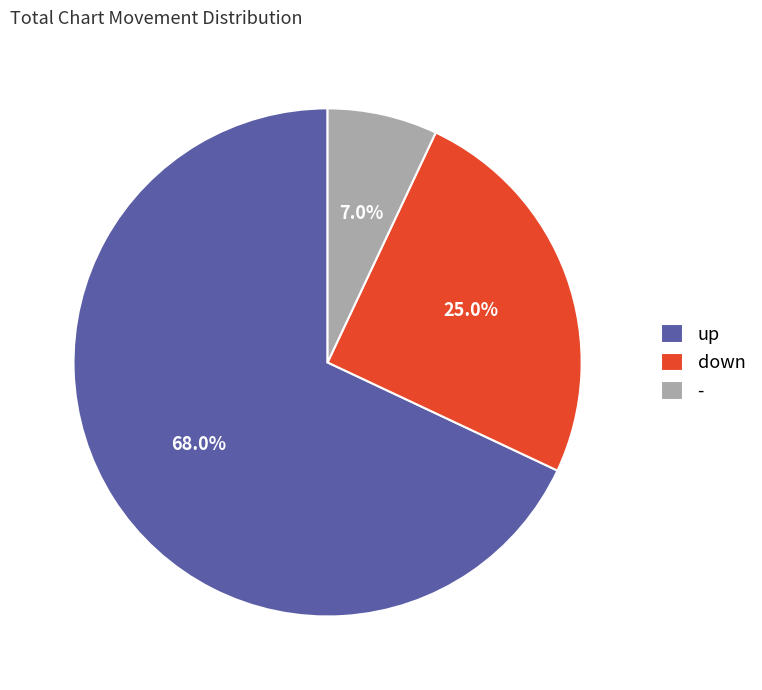

What is the ratio of the value at up to the value at -?

9.7